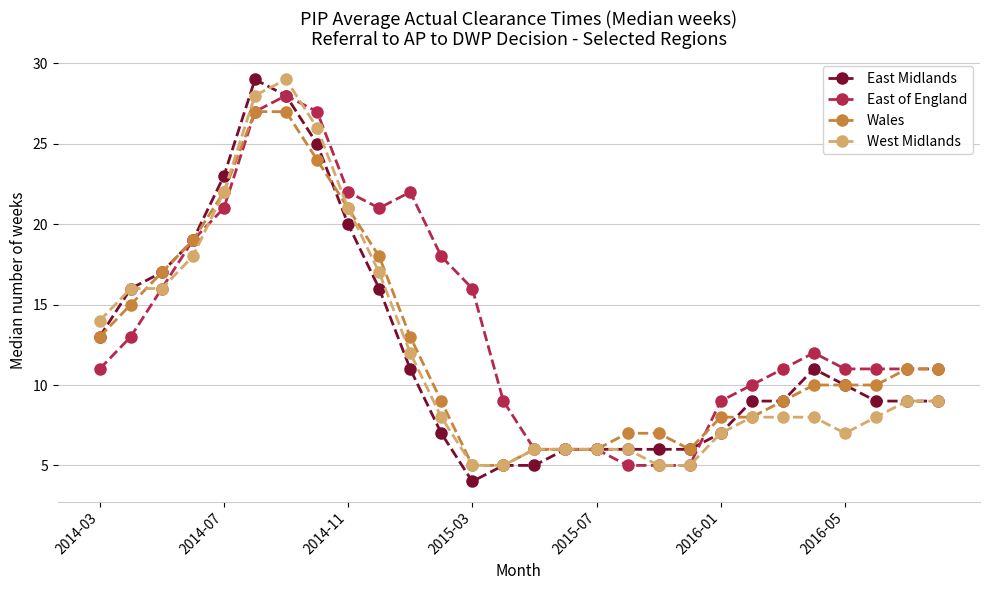

True or false: East of England has more than 1 interior local peaks.

True